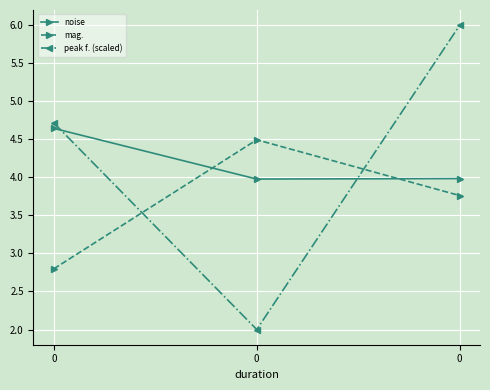

What is the approximate value of mag. at 0?

3.8